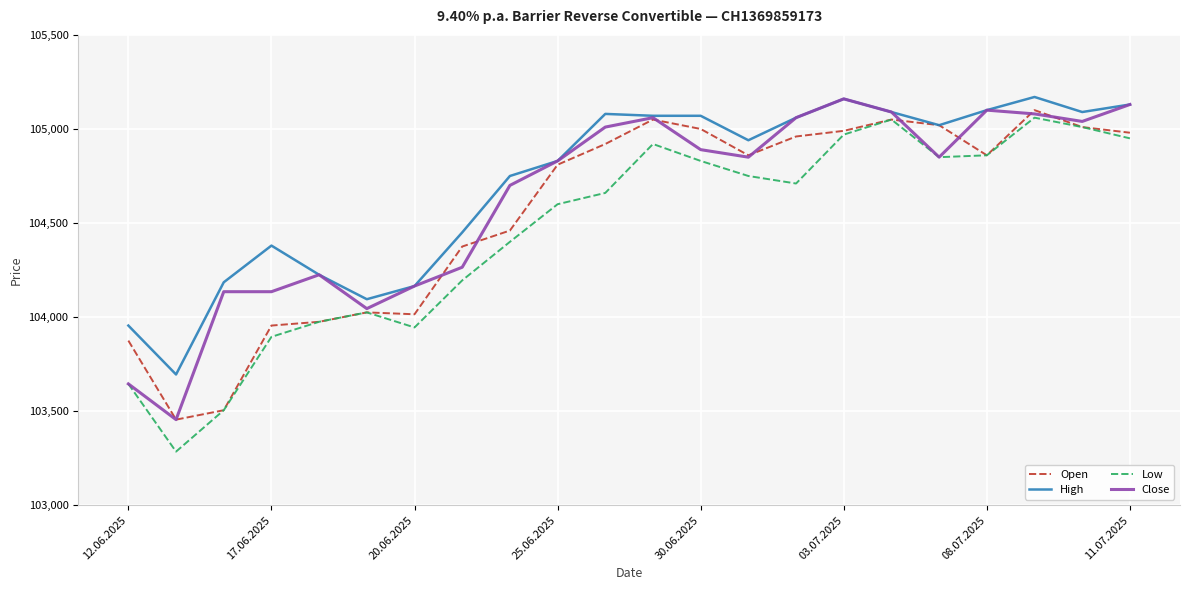

What is the smallest value displayed?

103285